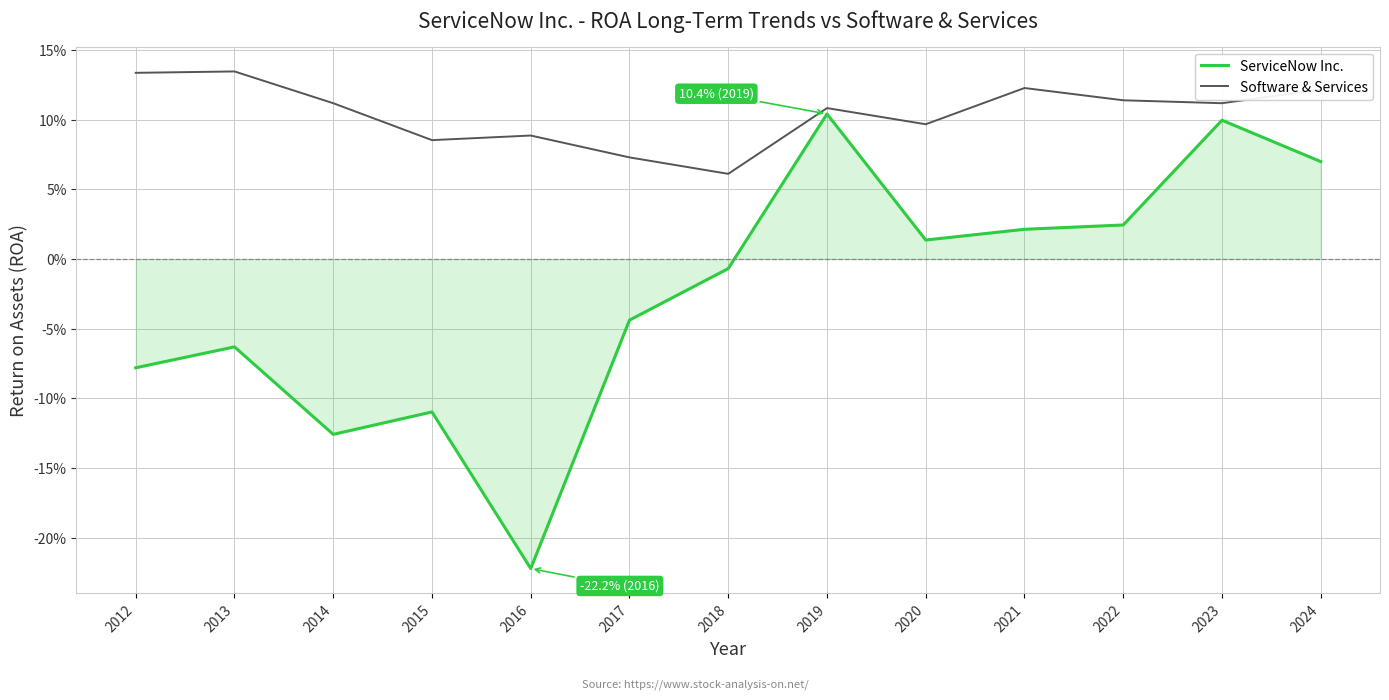

Does the chart have visible grid lines?

Yes